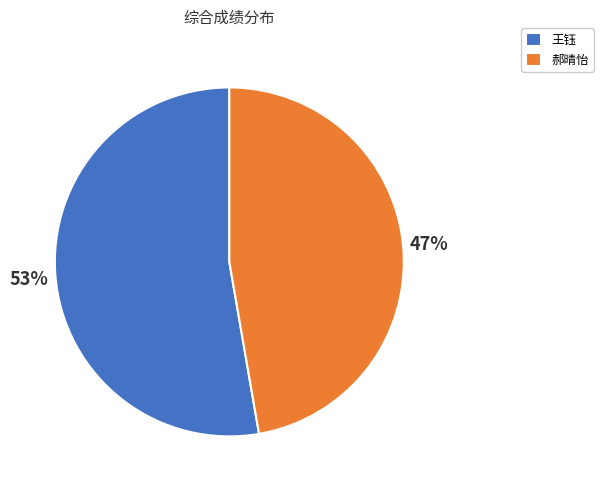

Which category has the biggest portion of the pie?

王钰